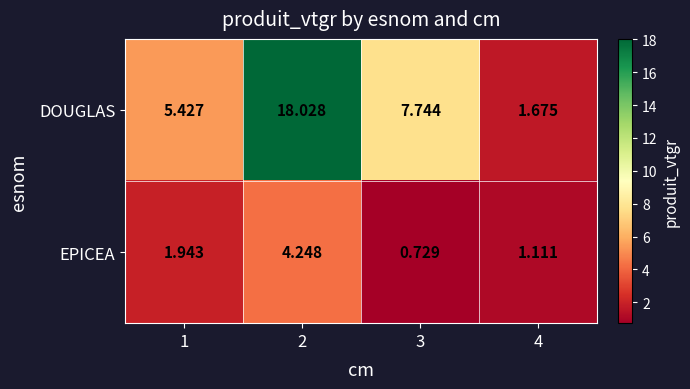

At which category is the sum across all series the highest?

2